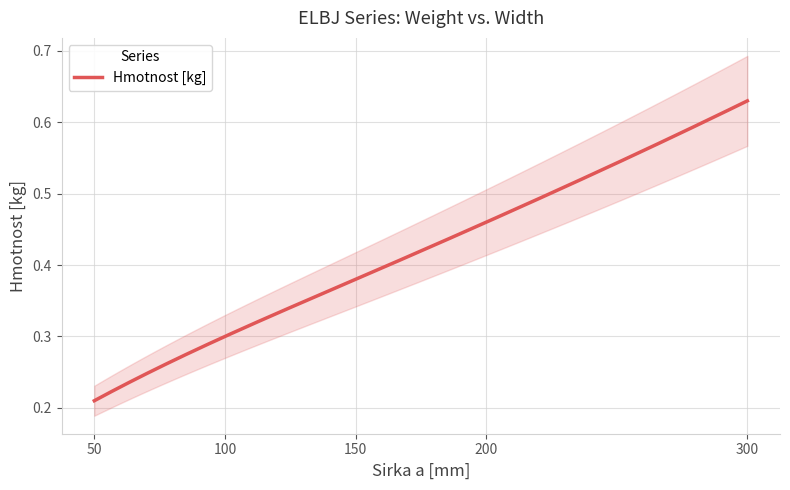

True or false: the data shows 0.1 at 150.

False